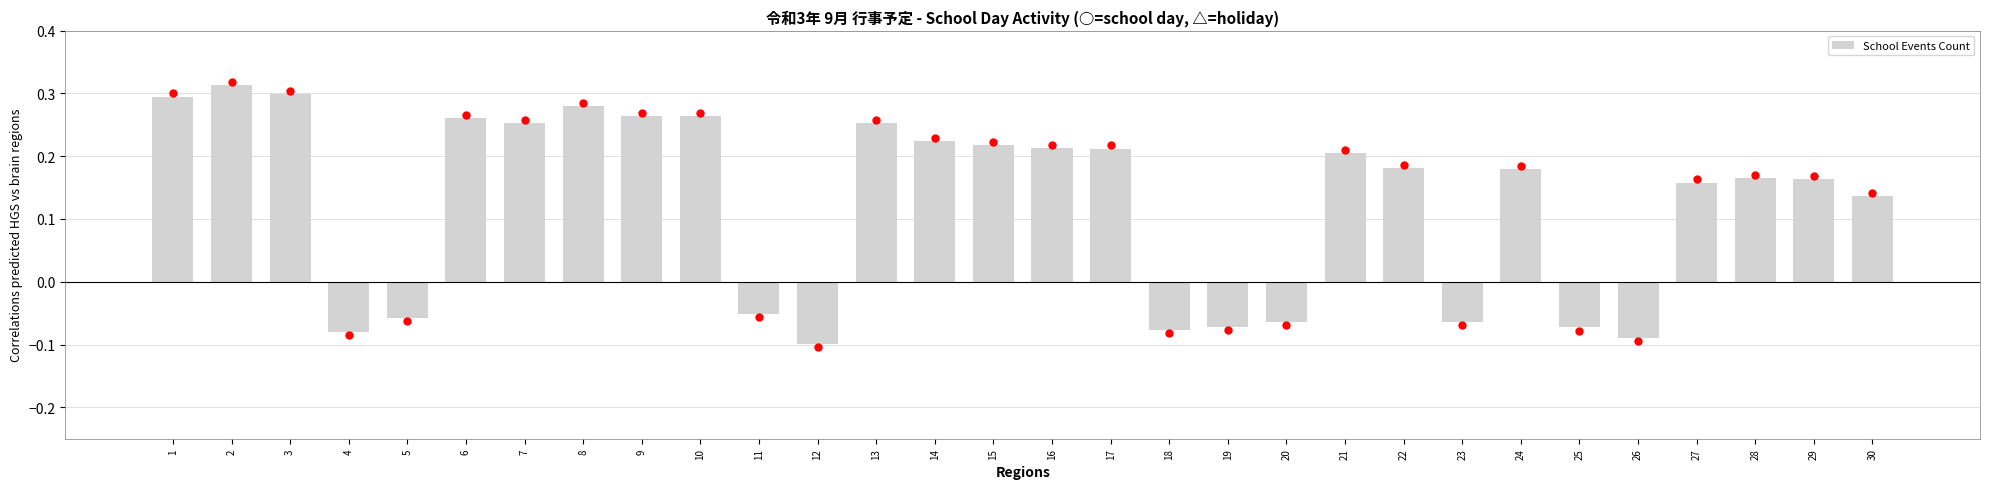

At which category does the chart reach its peak across all series?

2